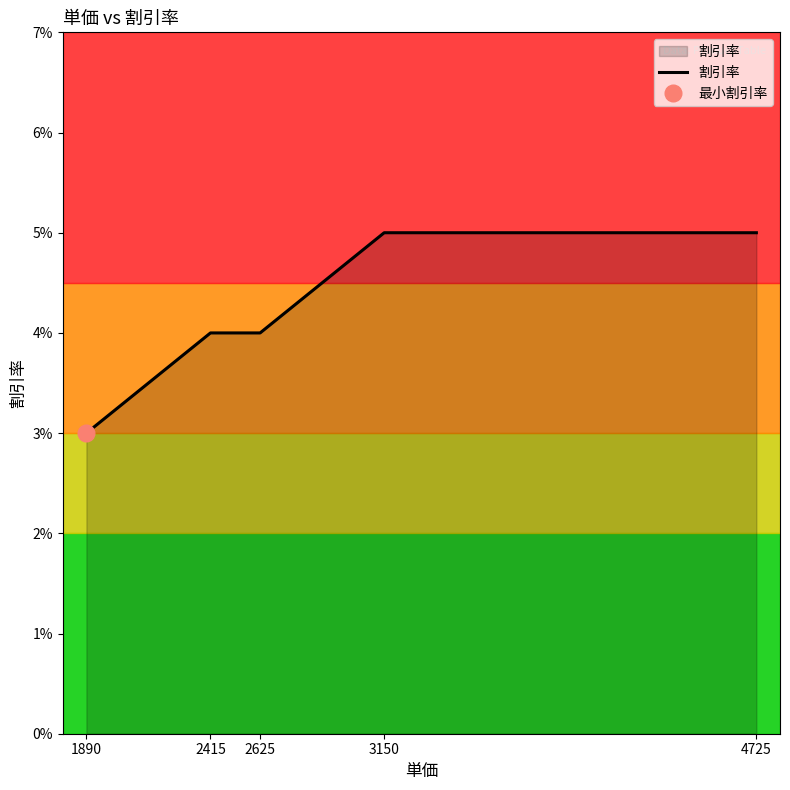

Which label corresponds to the smallest value in the chart?

1890